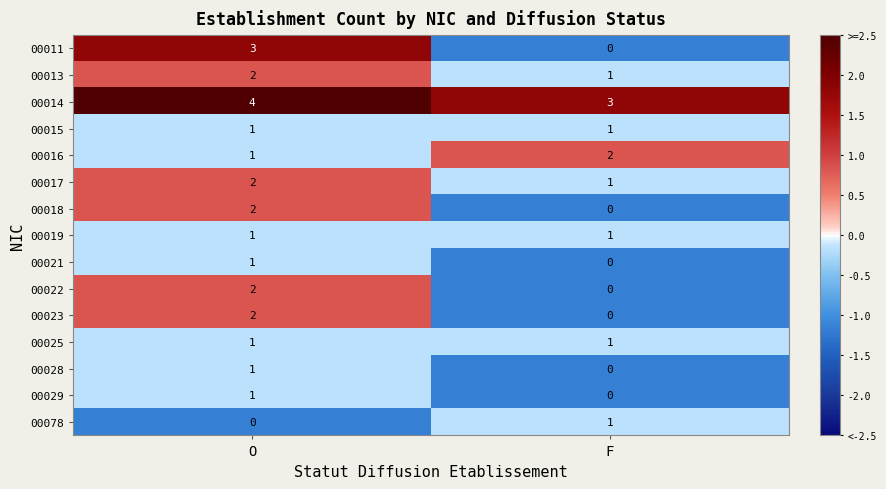

What is the smallest value displayed?

0